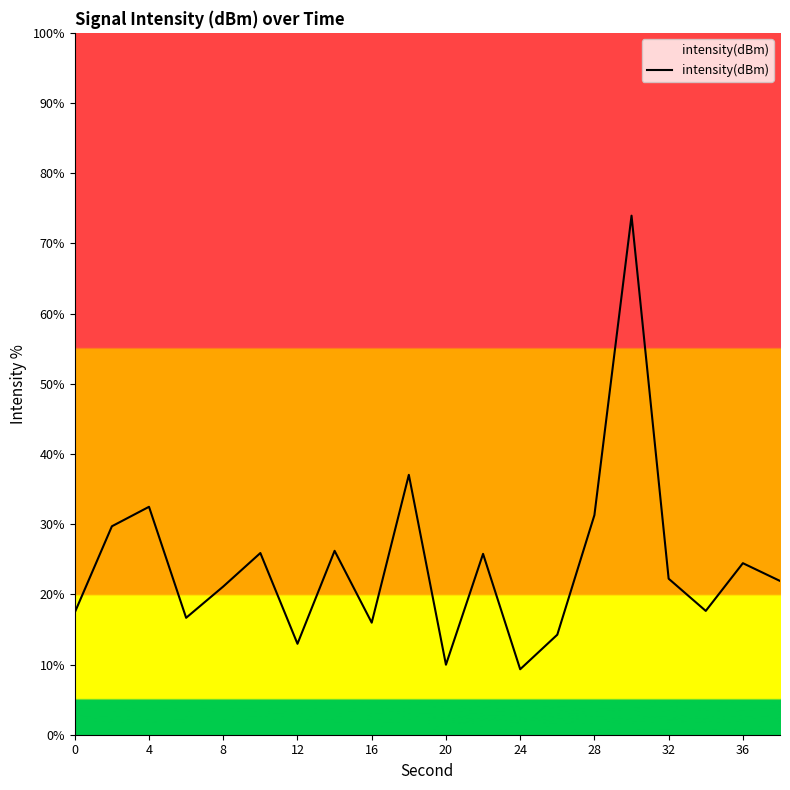

Does the chart have visible grid lines?

No